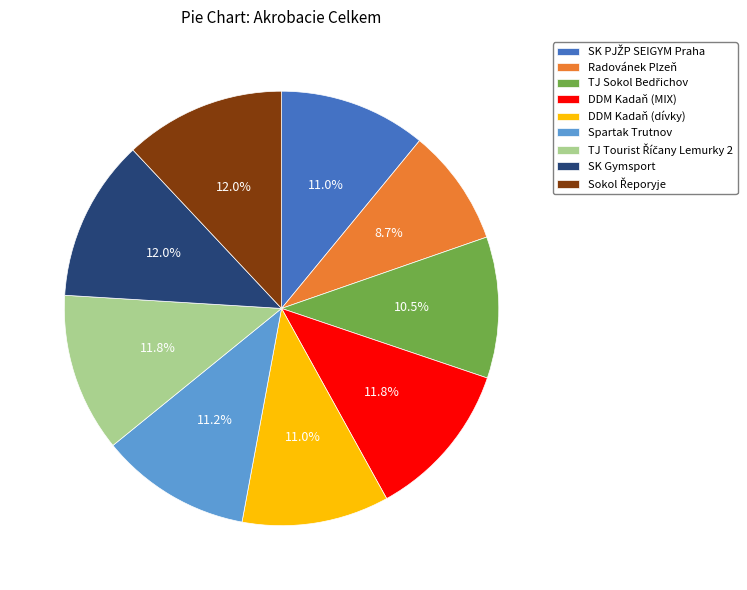

Does DDM Kadaň (MIX) account for over 50% of the chart?

No